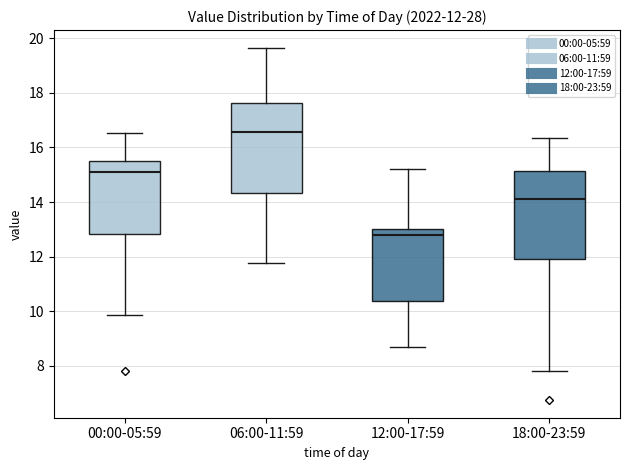

Which box has the lowest median line?

12:00-17:59